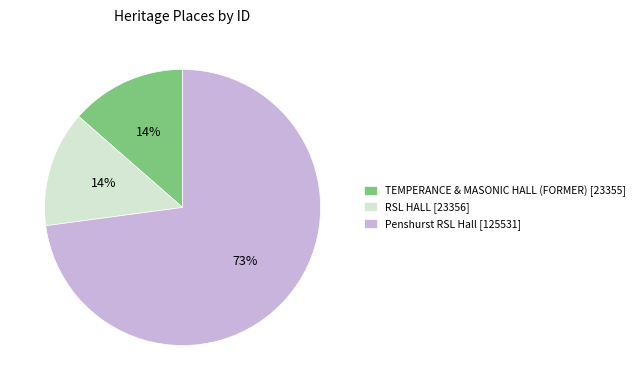

To the nearest percent, what is the combined percentage of RSL HALL and Penshurst RSL Hall?

86%